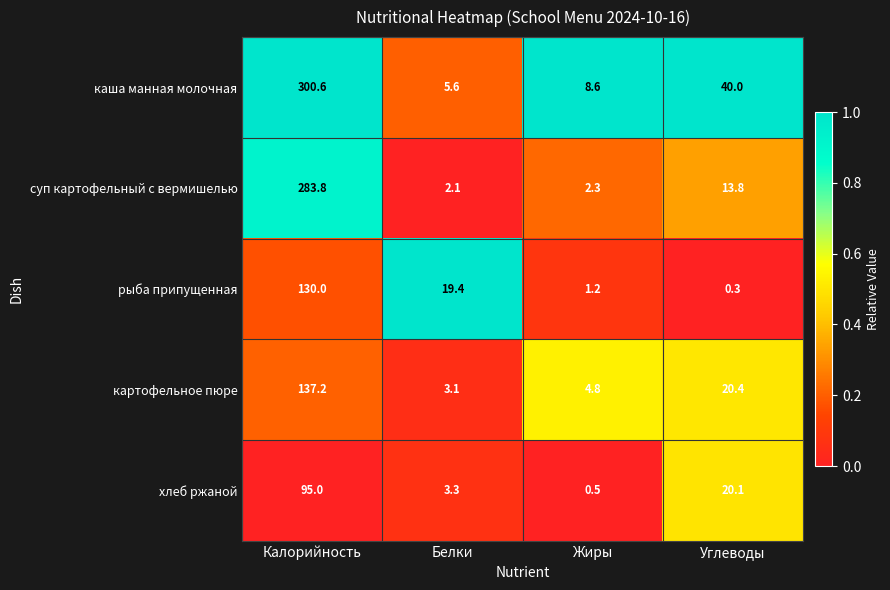

Reading left to right, transcribe all the data shown in this chart.

каша манная молочная: 300.6	5.6	8.6	40.0
суп картофельный с вермишелью: 283.8	2.1	2.3	13.8
рыба припущенная: 130.0	19.4	1.2	0.3
картофельное пюре: 137.2	3.1	4.8	20.4
хлеб ржаной: 95.0	3.3	0.5	20.1